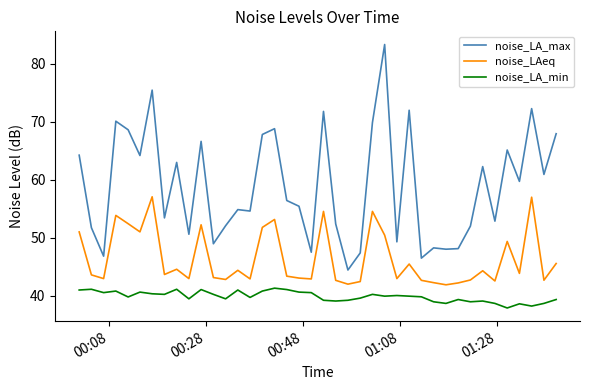

What is the maximum value shown in the chart?

83.3